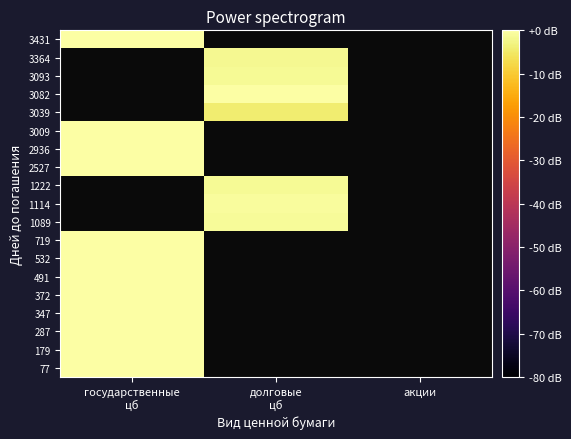

At how many categories does at least one series exceed -1?

2